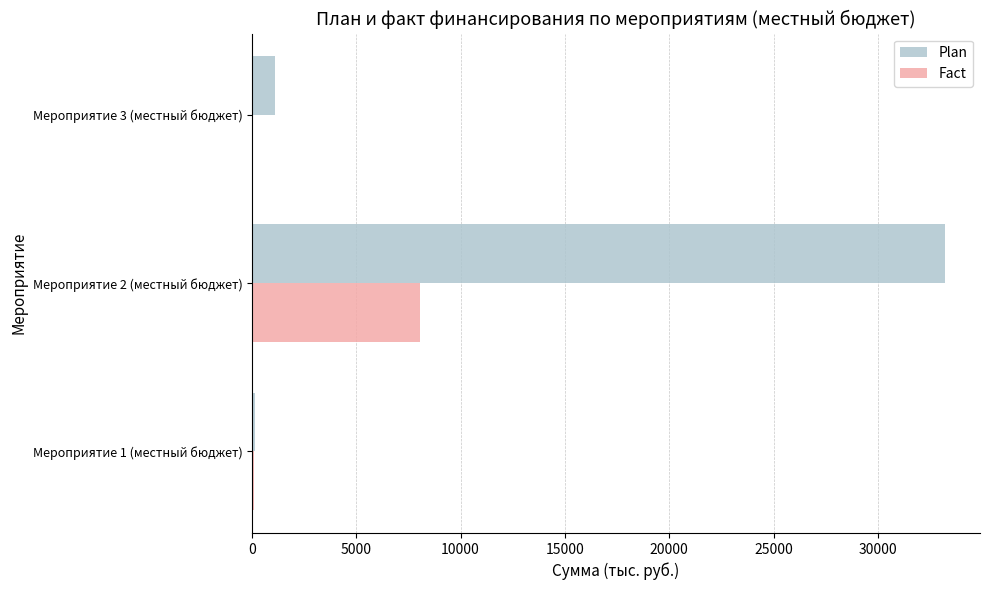

What is the highest value of the Plan series?

33237.1